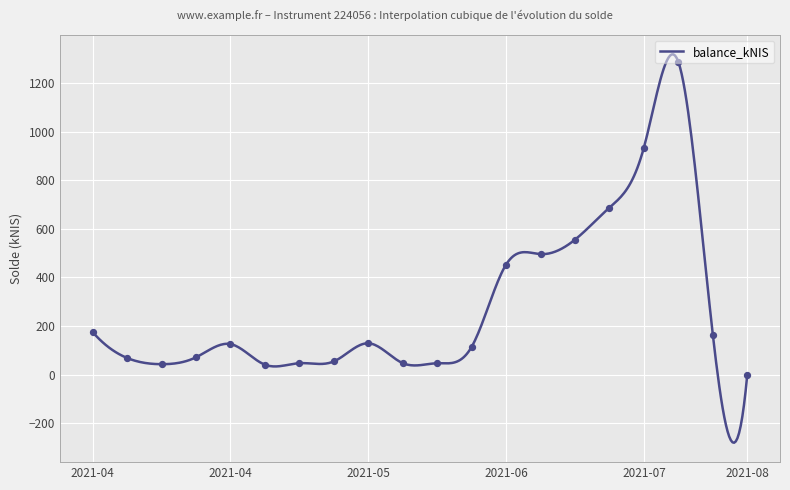

What is the difference between the maximum and minimum values?

1597.3